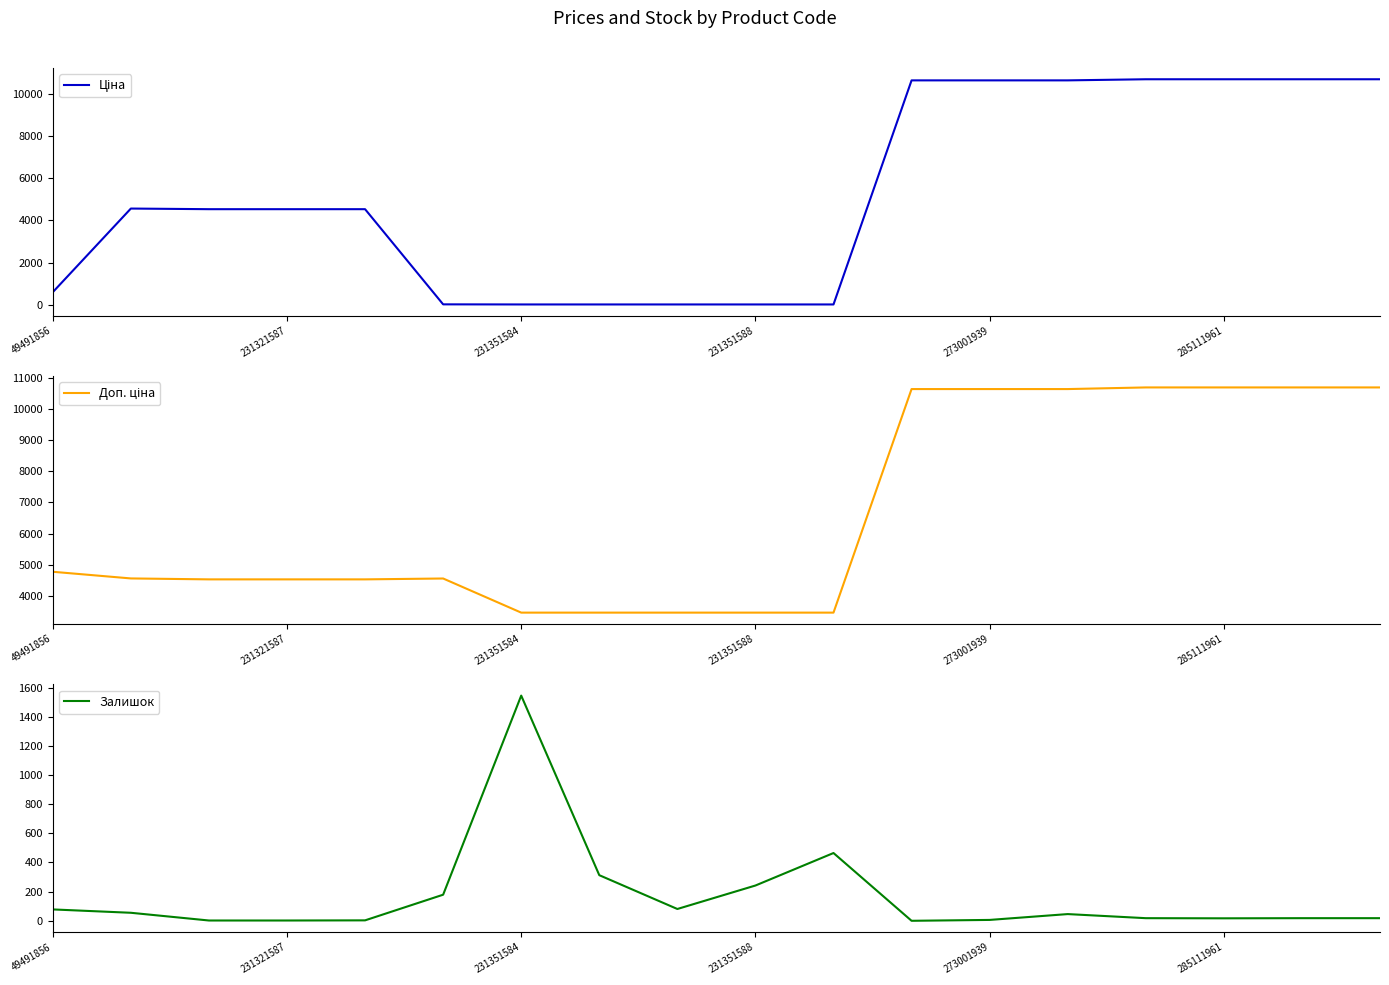

What is the highest value of the Залишок series?

1545